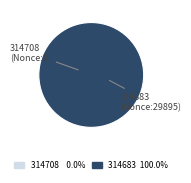

What is the largest slice in the pie chart?

314683